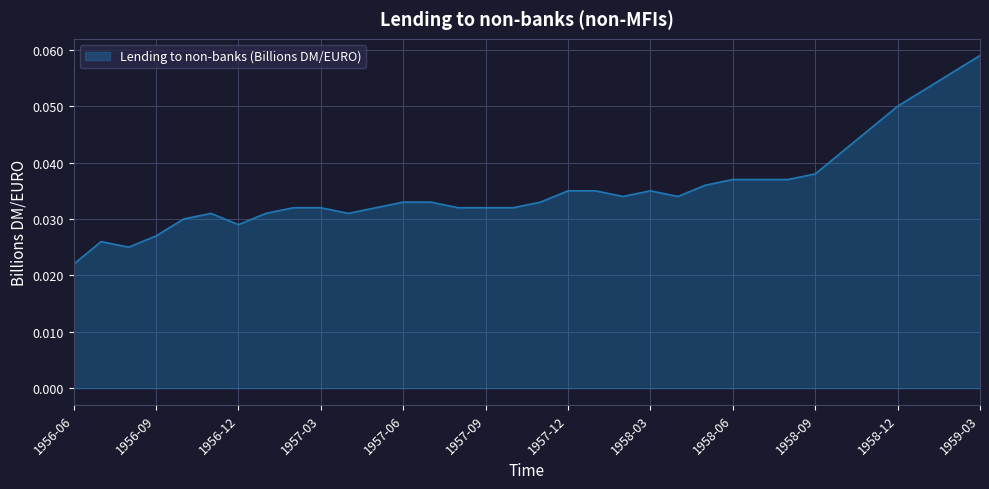

What is the label of the 10th point from the right?

1958-06